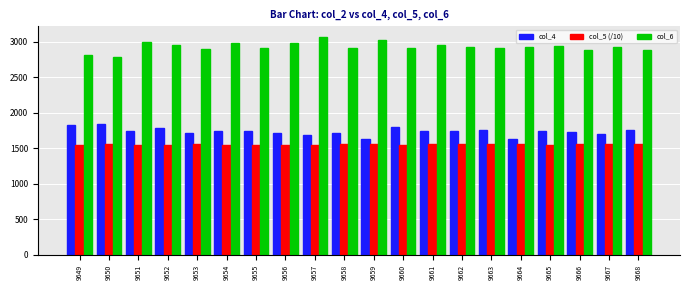

What is the sum of the col_4 values at 9661 and 9660?

3546.0